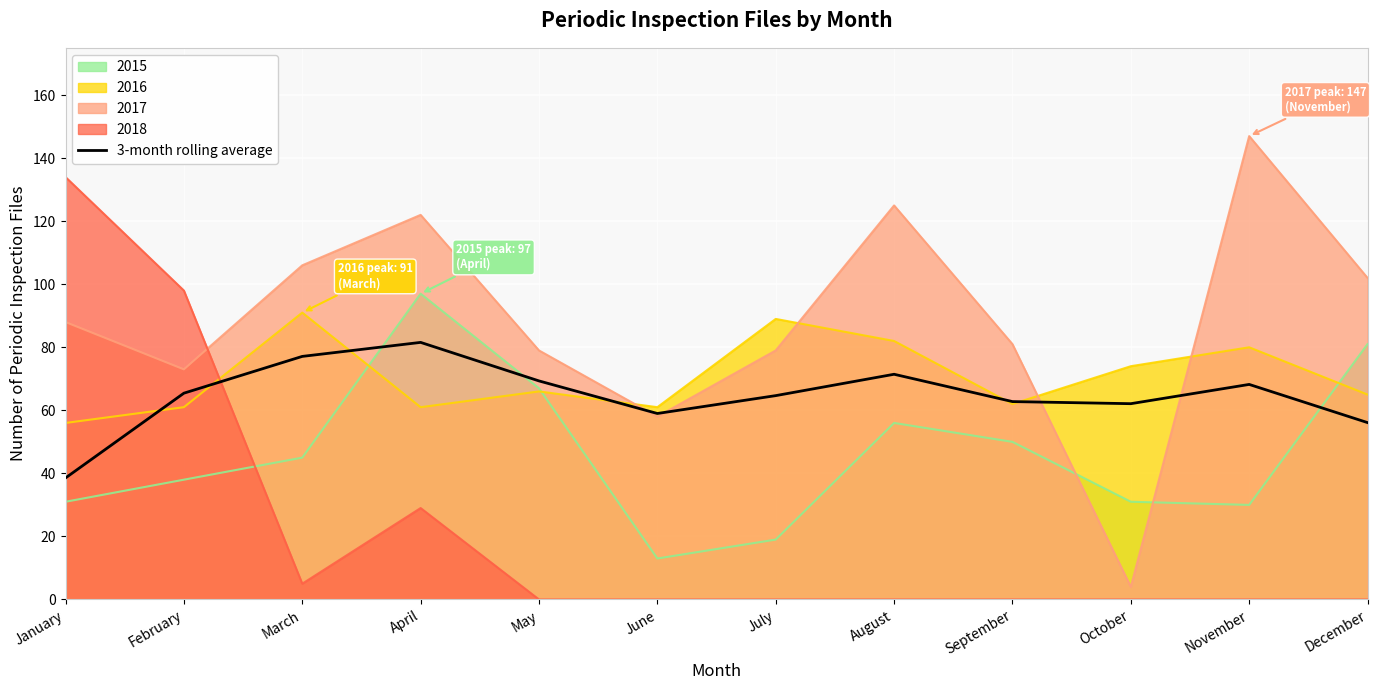

True or false: there are more than 0 points higher than both neighbors.

True